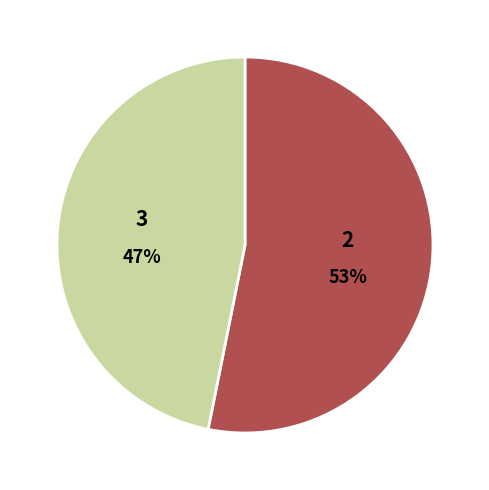

Is there a majority slice in this chart?

Yes